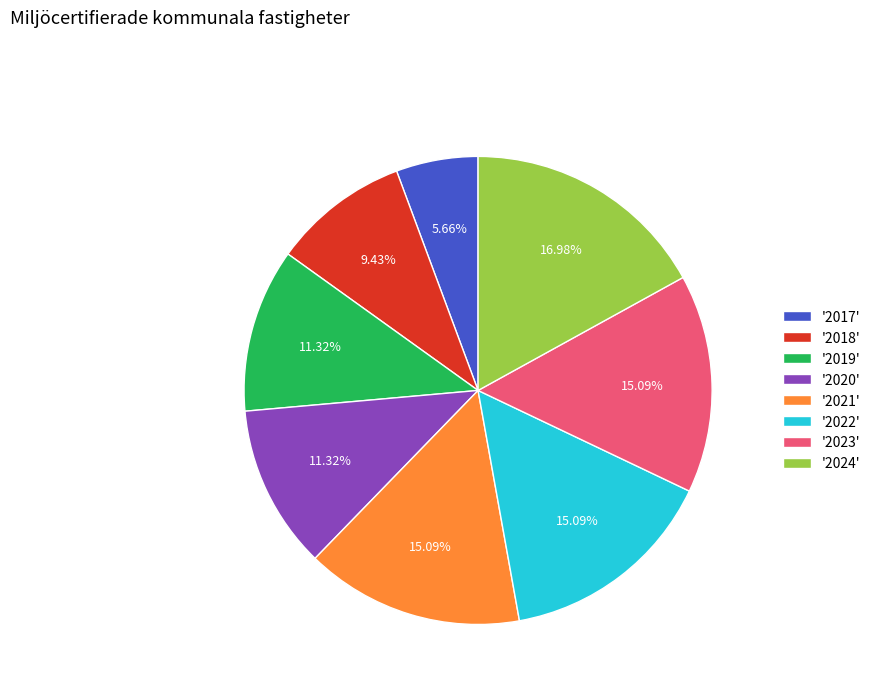

How many slices are in this pie chart?

8